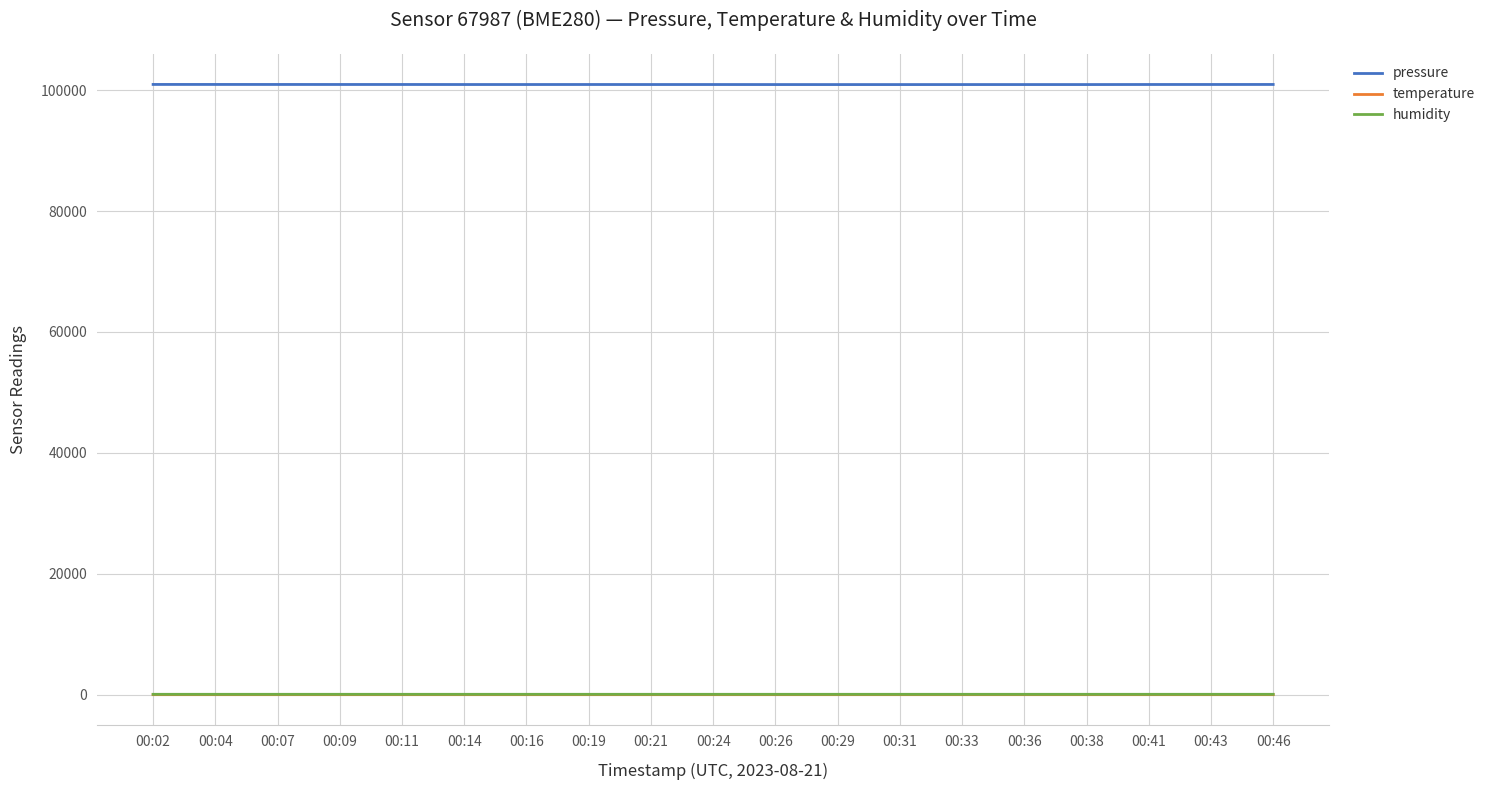

Which series has the largest total across all categories?

pressure